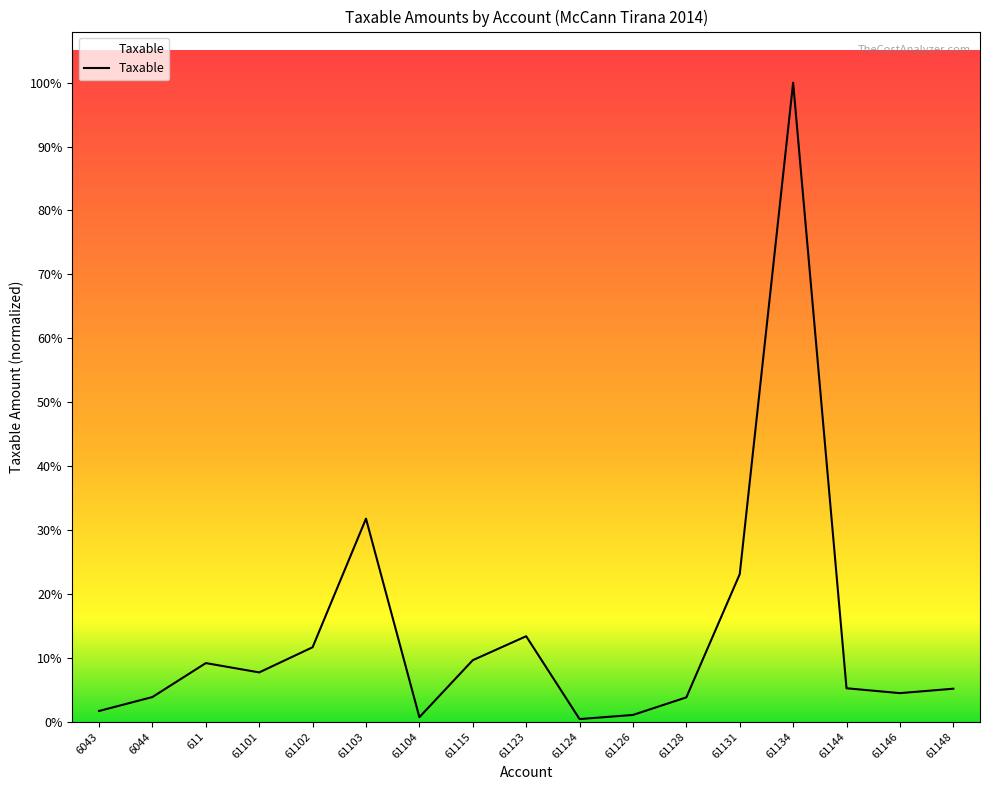

Does the chart have visible grid lines?

No